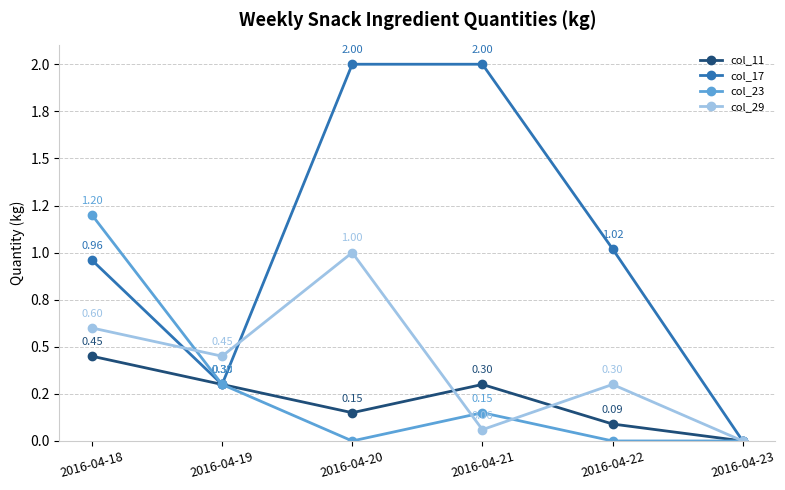

At which label is col_23 closest to 0?

2016-04-20